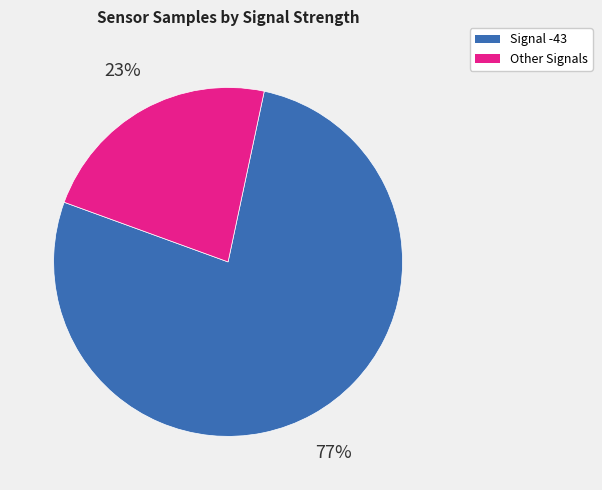

Is there a majority slice in this chart?

Yes